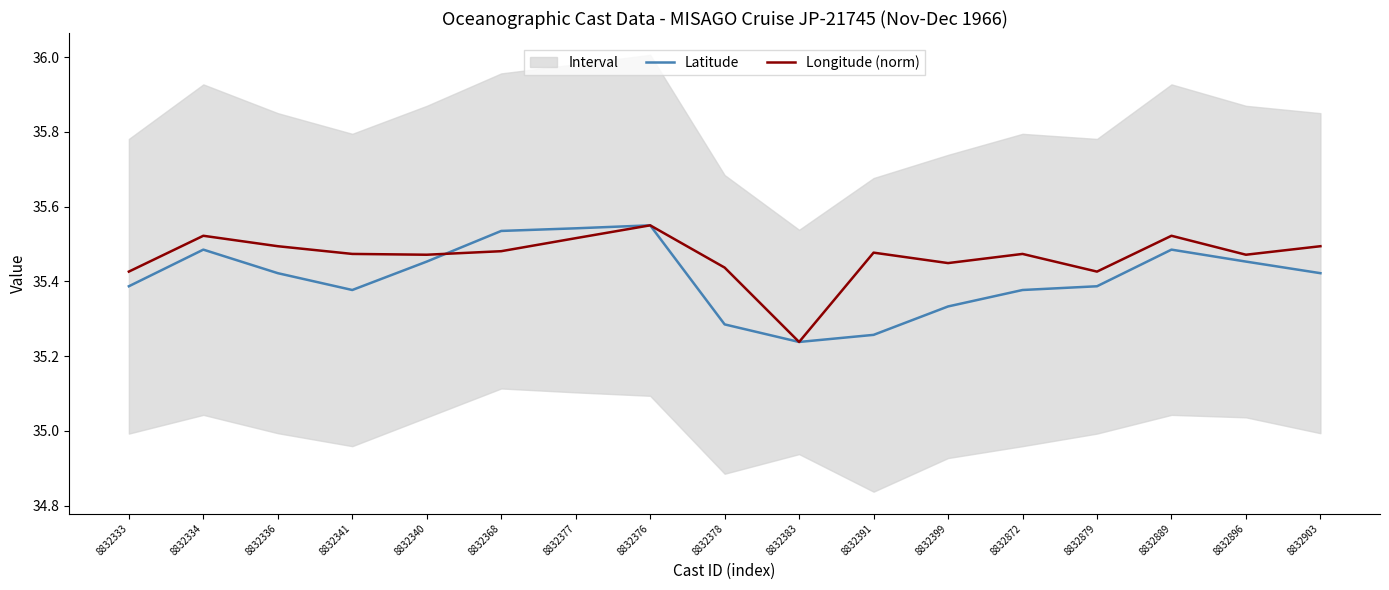

The value of Longitude (norm) at 8832889 is 58.1. True or false?

False